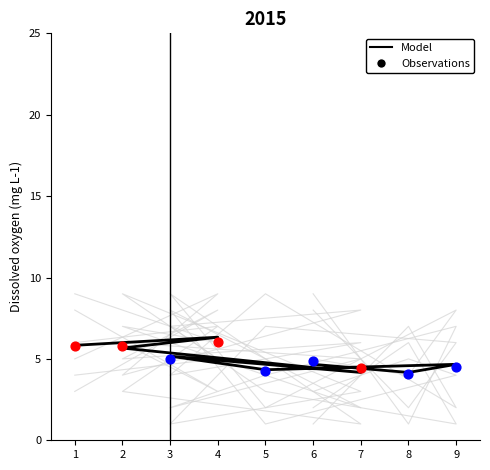

At how many categories does at least one series exceed 7?

8